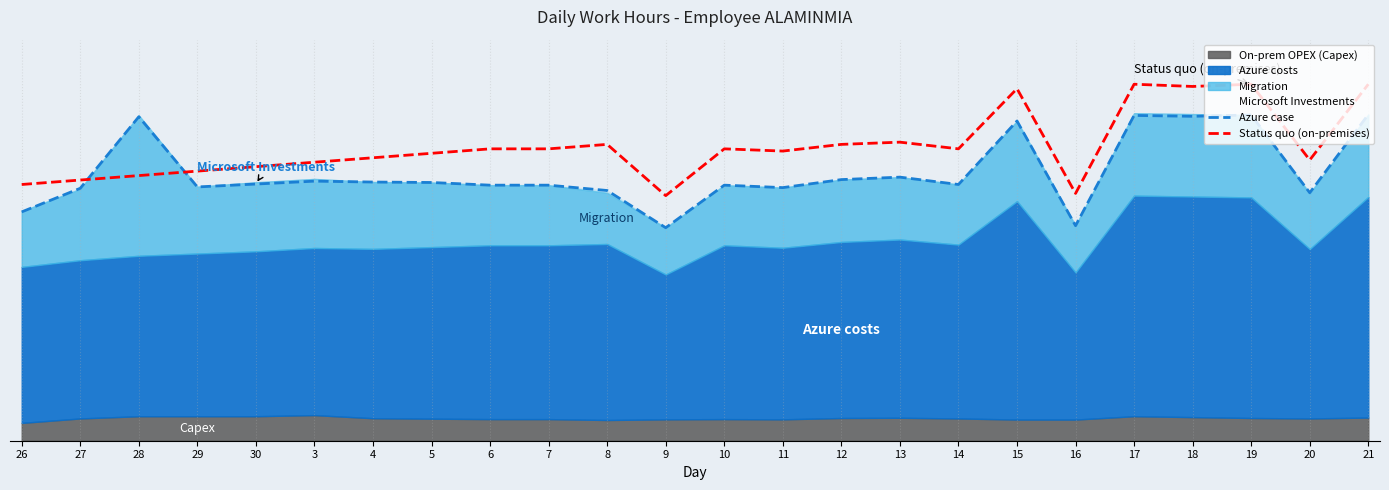

Between which two adjacent categories do Status quo (on-premises) and Azure case first intersect?

27 and 28